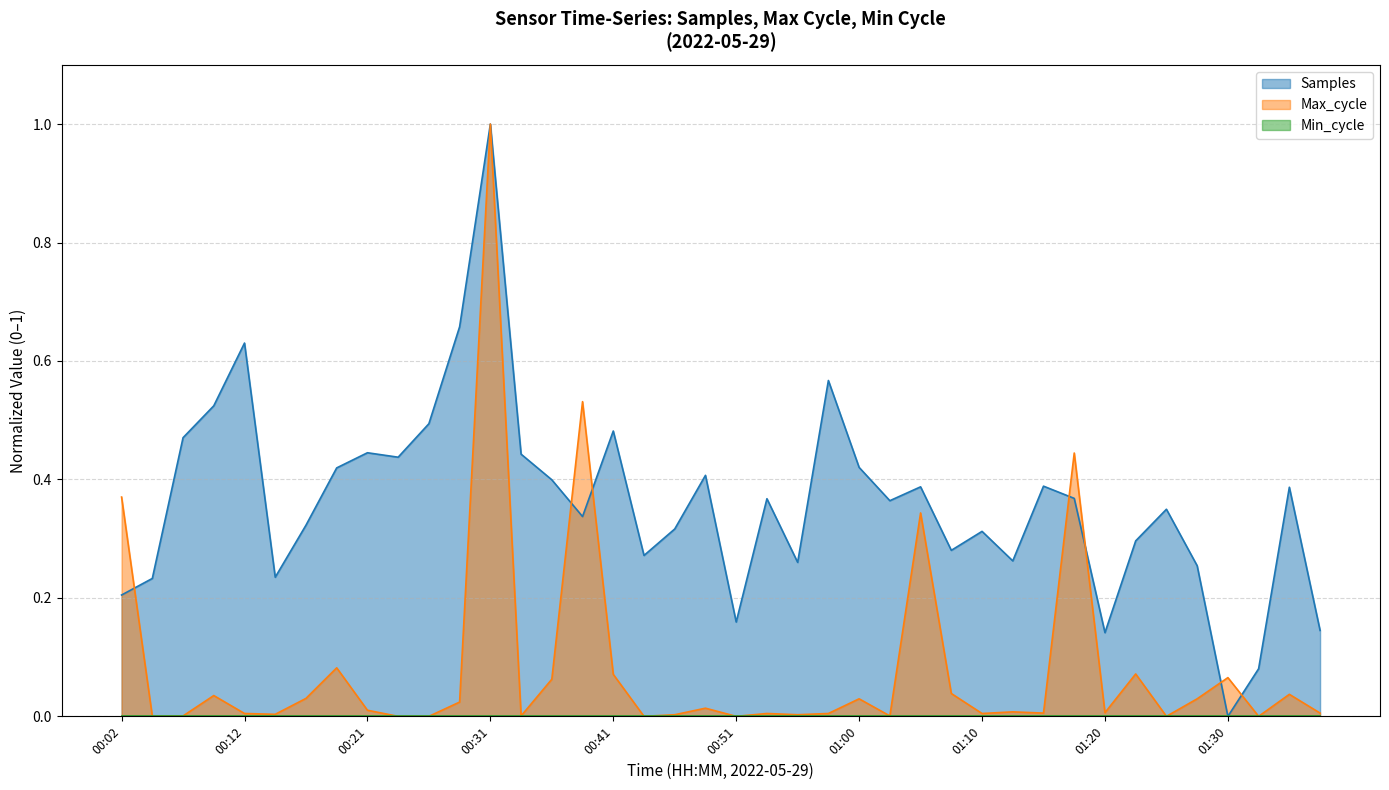

How many interior local valleys does the Max_cycle series have?

12